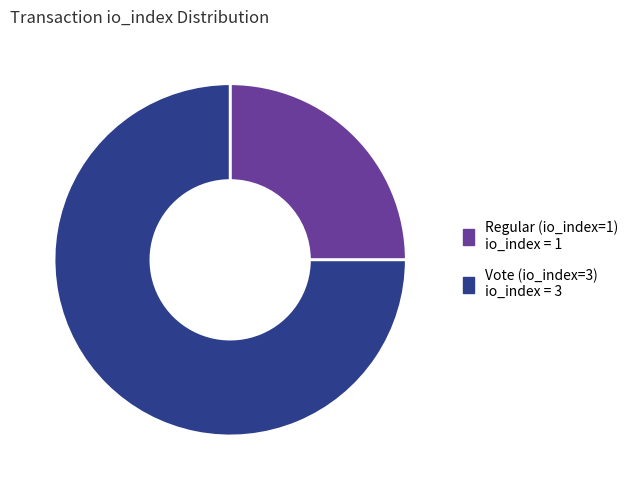

Which has a higher value, Regular (io_index=1) or Vote (io_index=3)?

Vote (io_index=3)